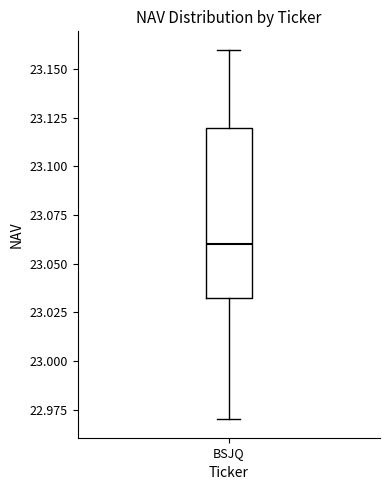

Transcribe this box plot: give where the median line is, the range the box spans, and where the two whiskers end, as read against the y-axis. The values are not printed on the chart, so give them approximately, as read against the axis.

median 23.060, box 23.035 to 23.120, whiskers 22.970 to 23.160